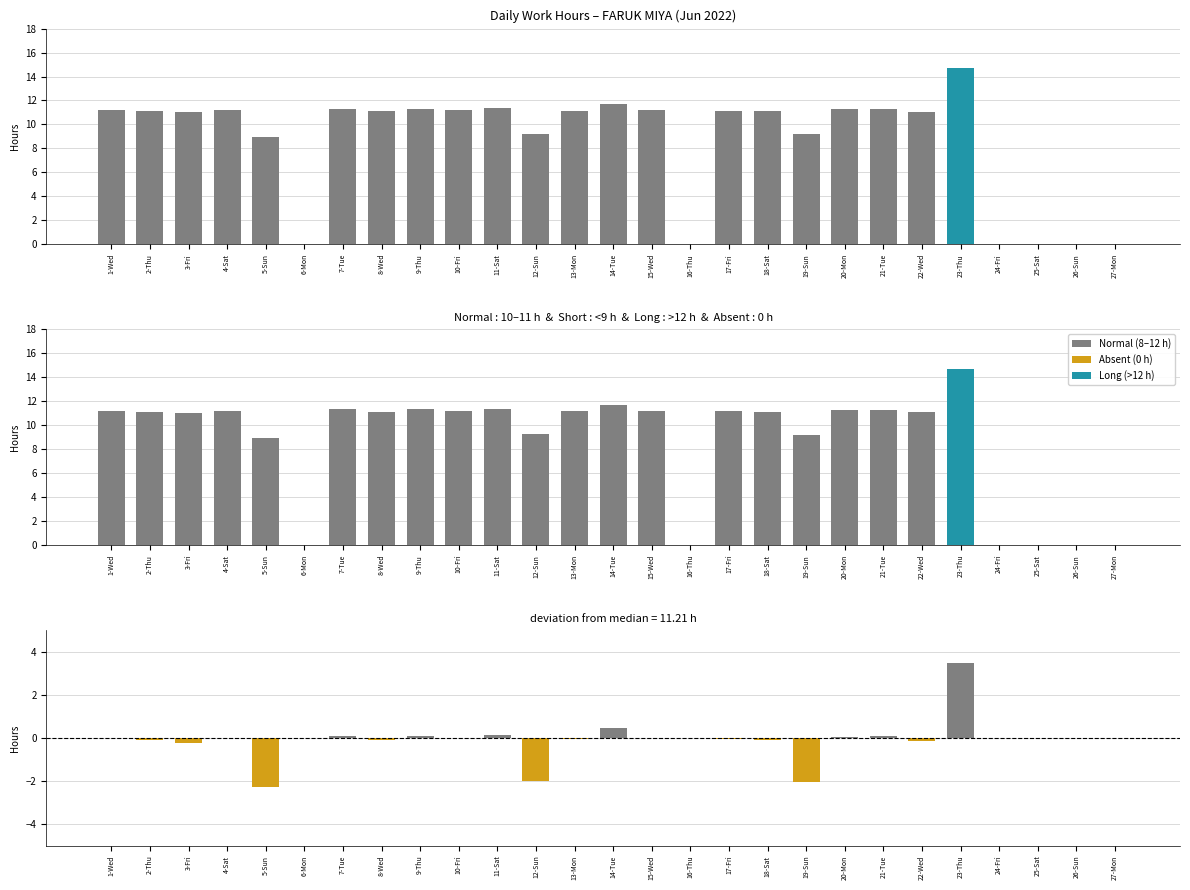

What is the total value across all series at 5-Sun?

6.7